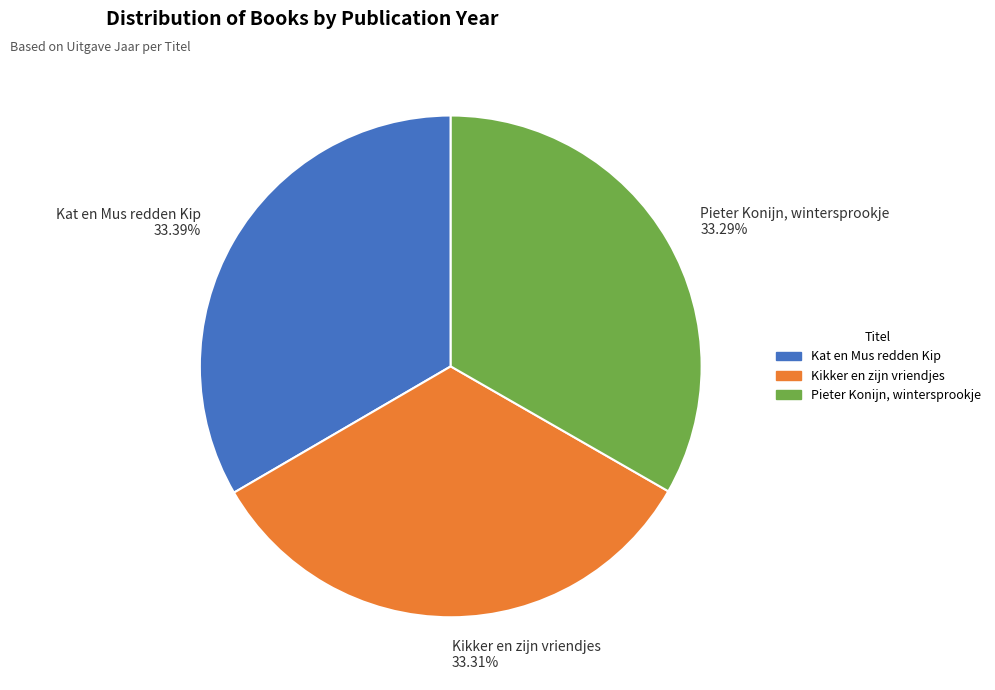

To the nearest percent, what is the combined percentage of Kat en Mus redden Kip and Pieter Konijn, wintersprookje?

67%